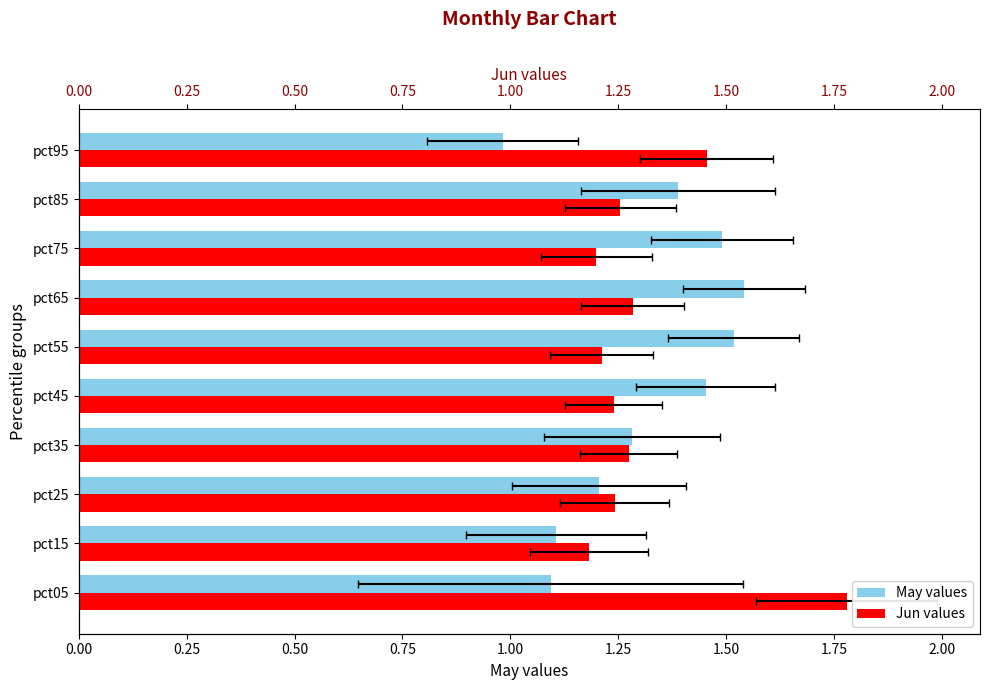

What is the total value across all series at pct35?

2.6